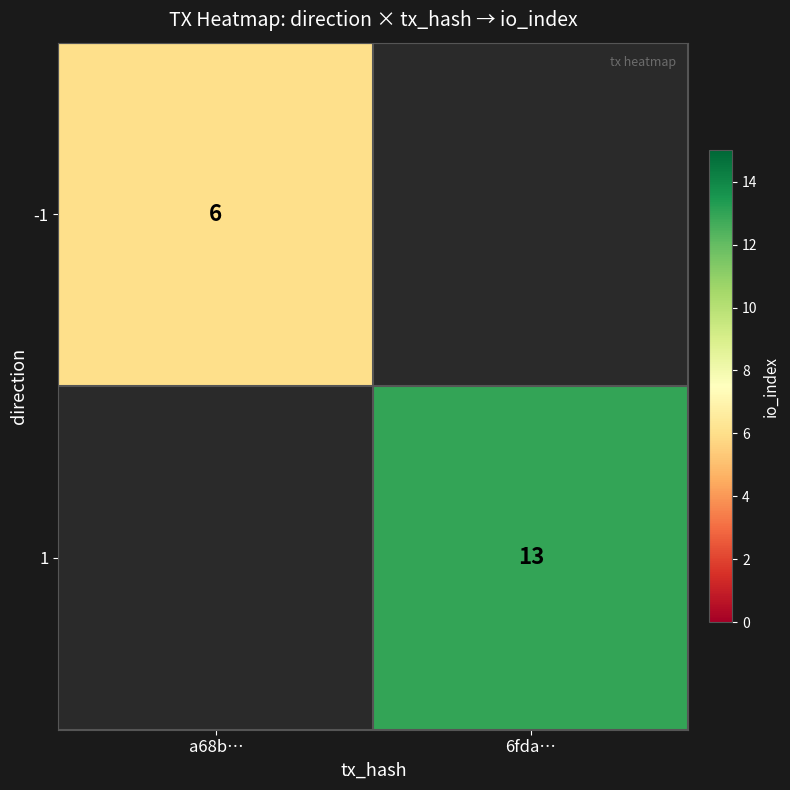

Is it true that 1 equals 13 at 6fda…?

True